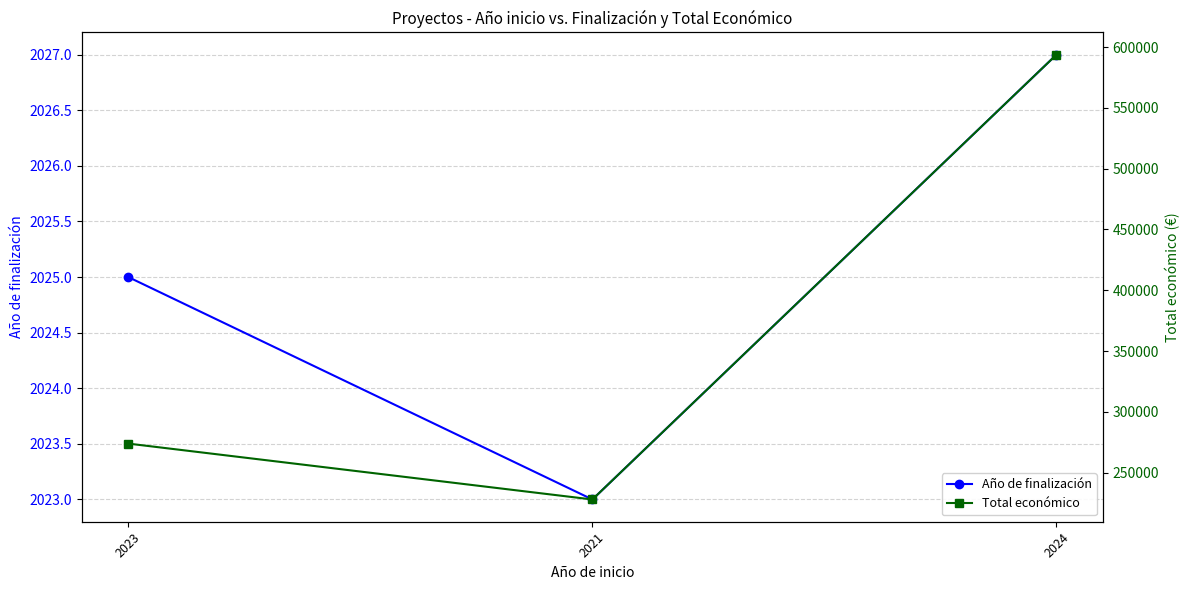

Which series has the widest spread of values?

Total económico